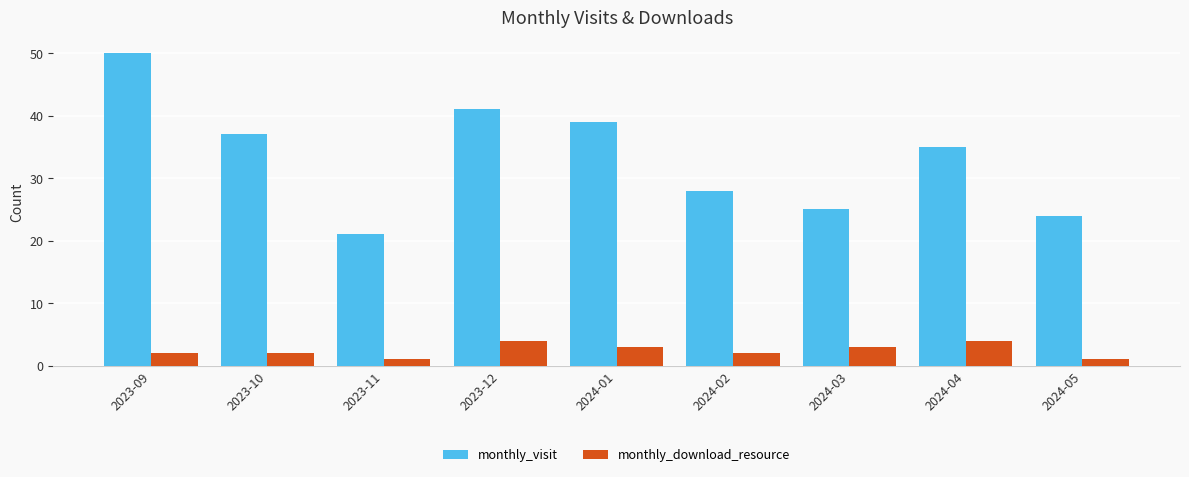

What is the sum of all monthly_visit values?

300